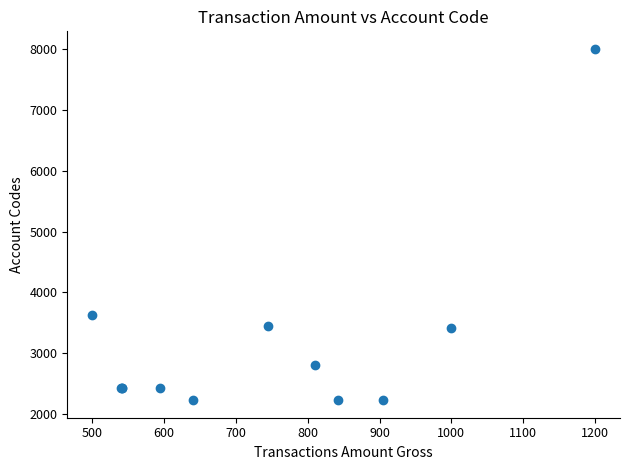

What Y value in the scatter plot is closest to 5115?

3625